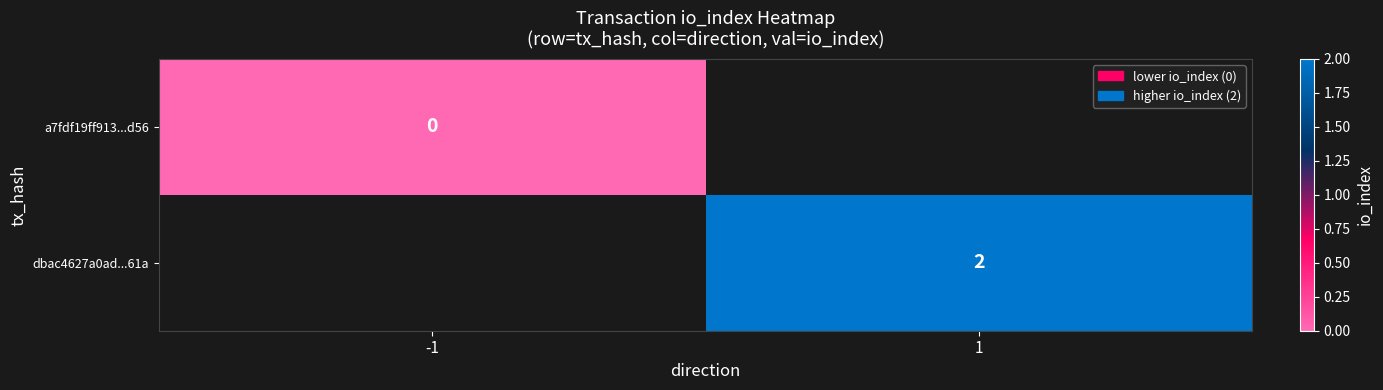

The dbac4627a0ad...61a series shows 2 at 1. True or false?

True